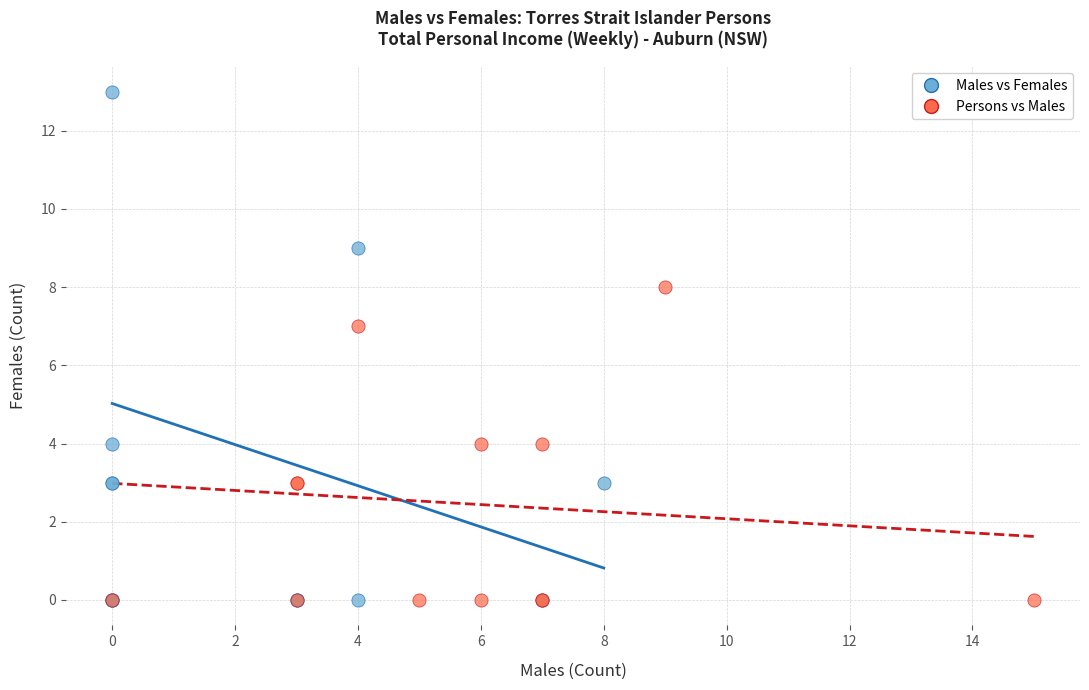

Which series contains the highest Y value?

Males vs Females